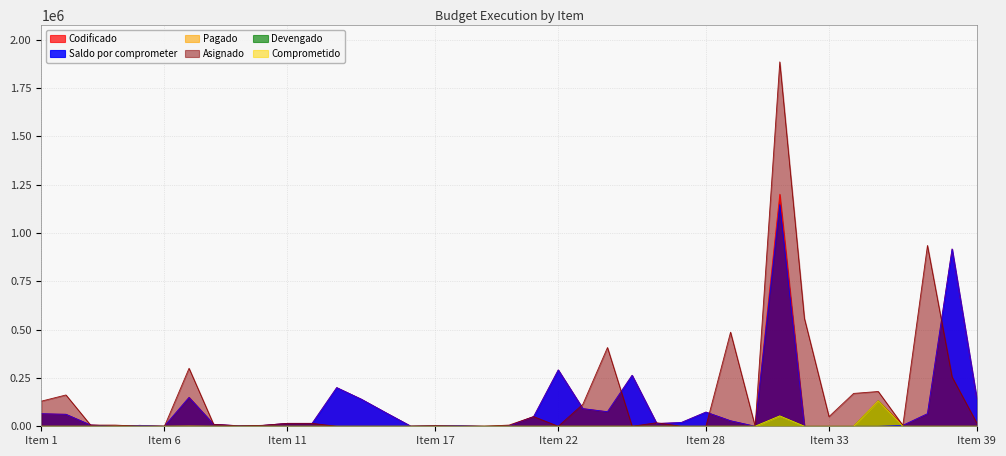

Does the chart display data point markers on the line(s)?

No